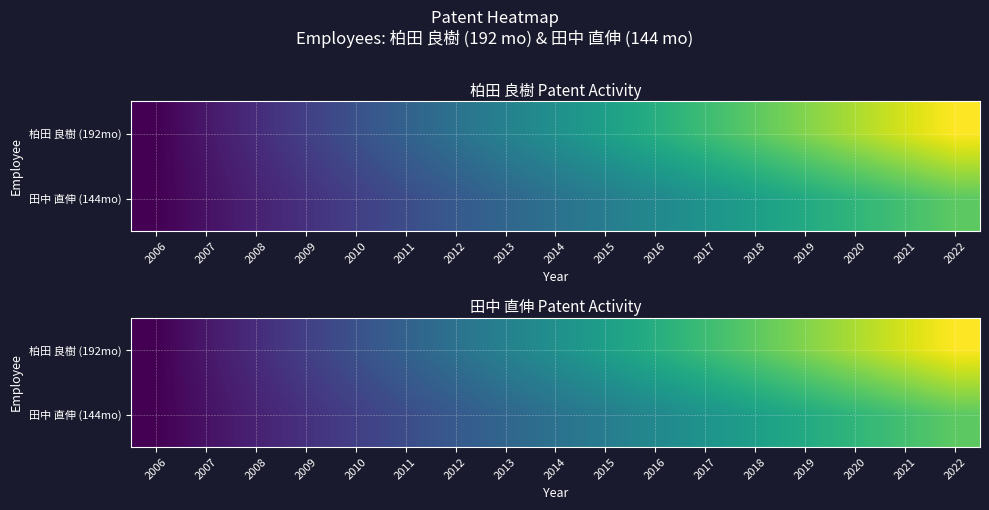

Which series has the largest range (max minus min)?

柏田 良樹 (192mo)